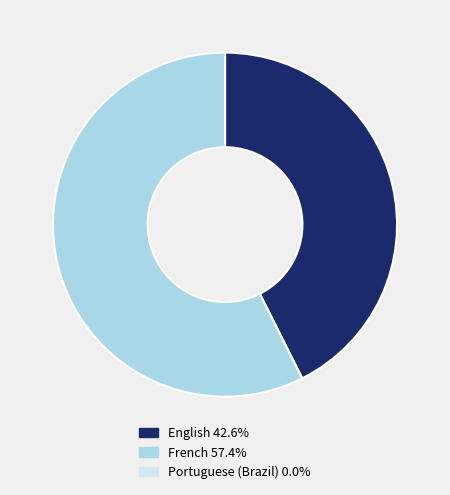

Is it true that English is 50% of the pie?

False